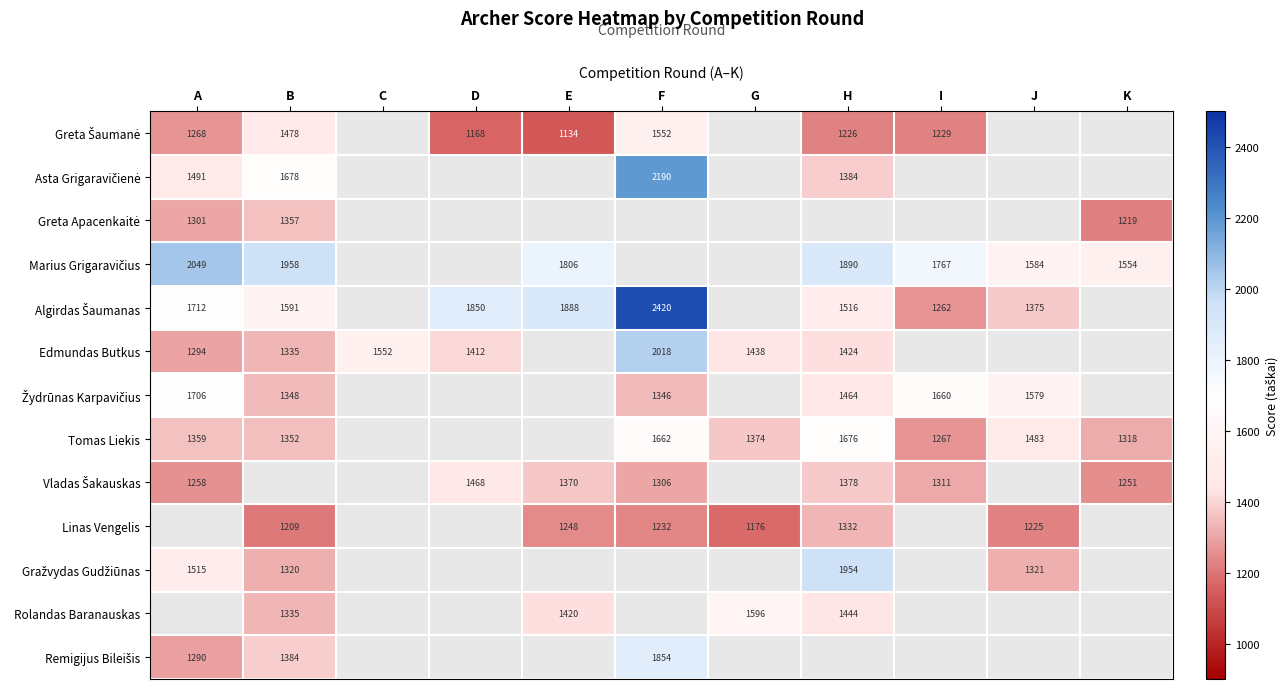

Is it true that Edmundas Butkus equals 1294.0 at A?

True